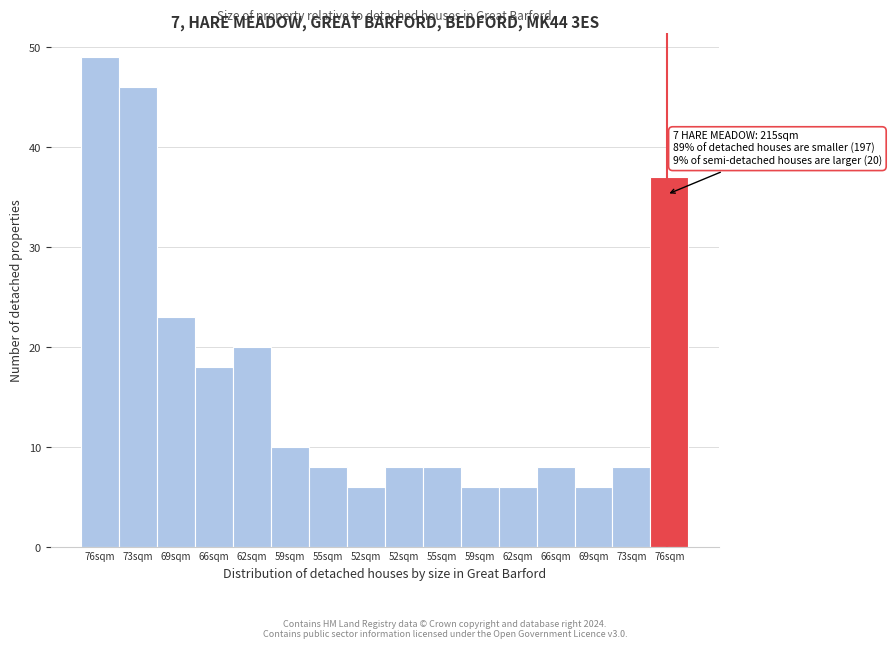

How many categories are shown in the chart?

16